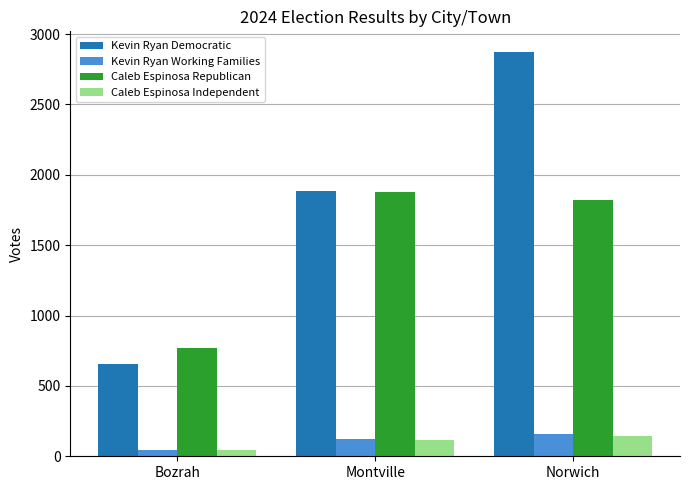

Which label corresponds to the smallest value in the chart?

Bozrah